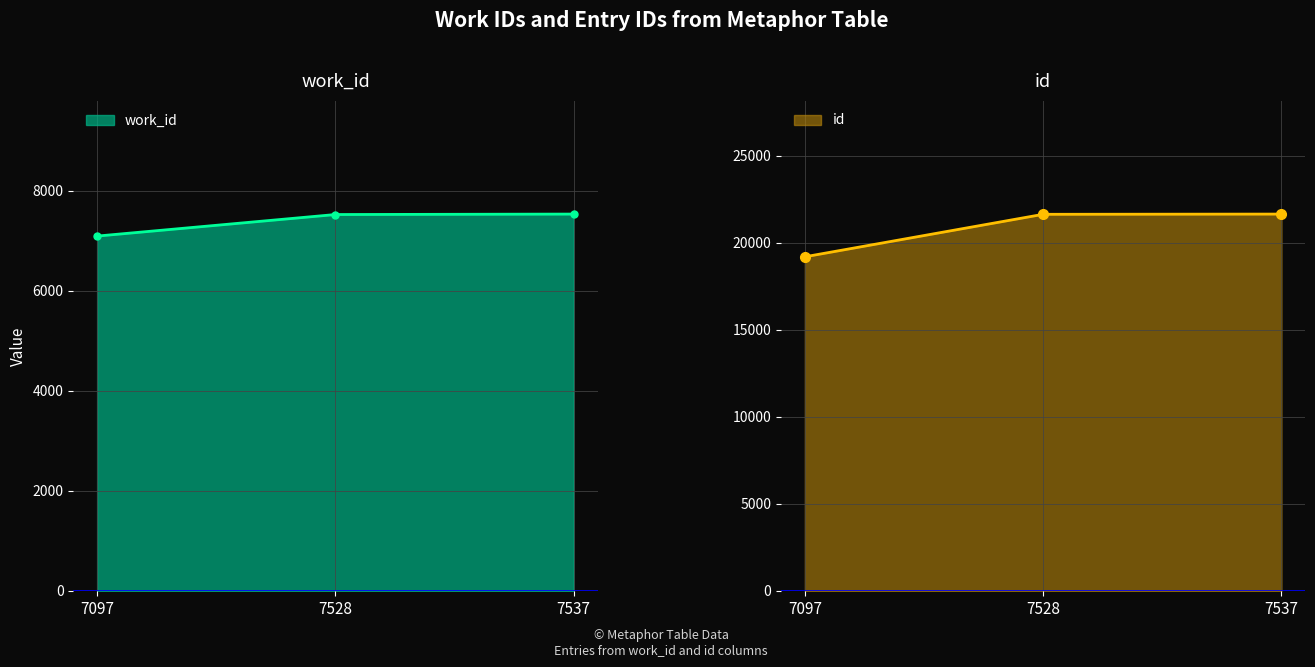

At which category is the sum across all series the highest?

7537